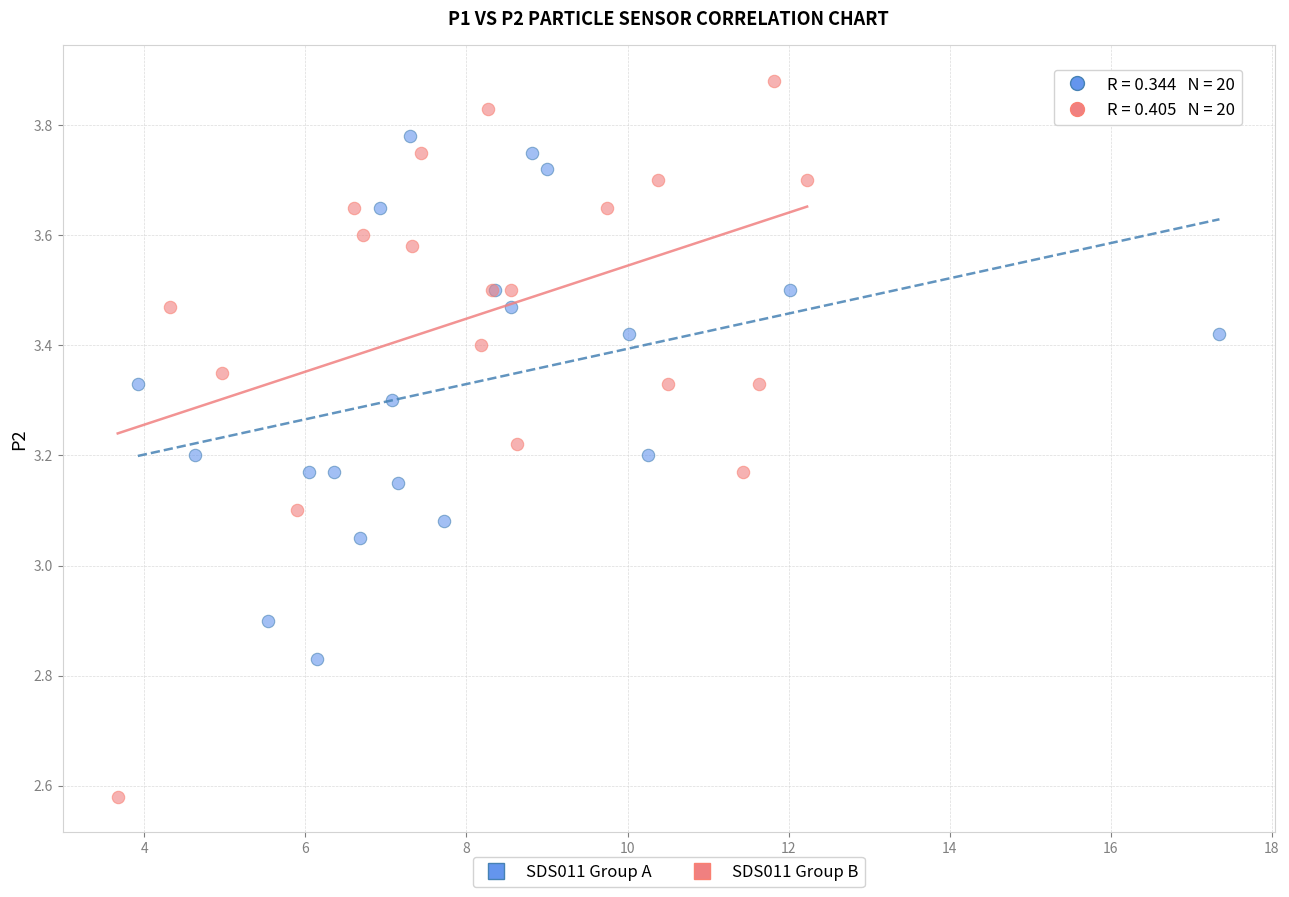

Which series reaches the minimum Y coordinate?

SDS011 Group B